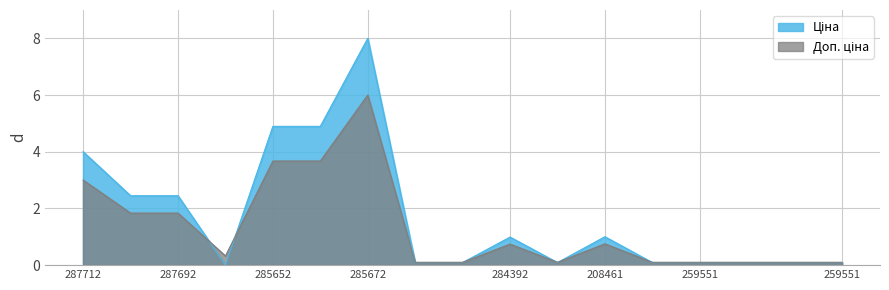

At which category is the sum across all series the highest?

285672